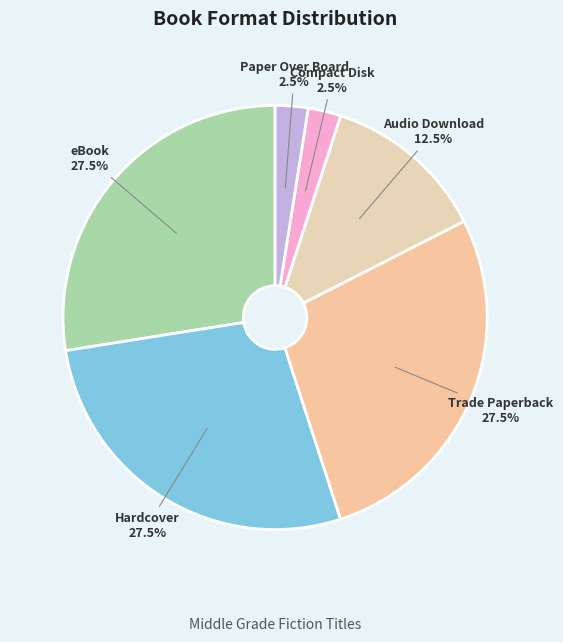

Is the sum of eBook and Paper Over Board greater than half?

No